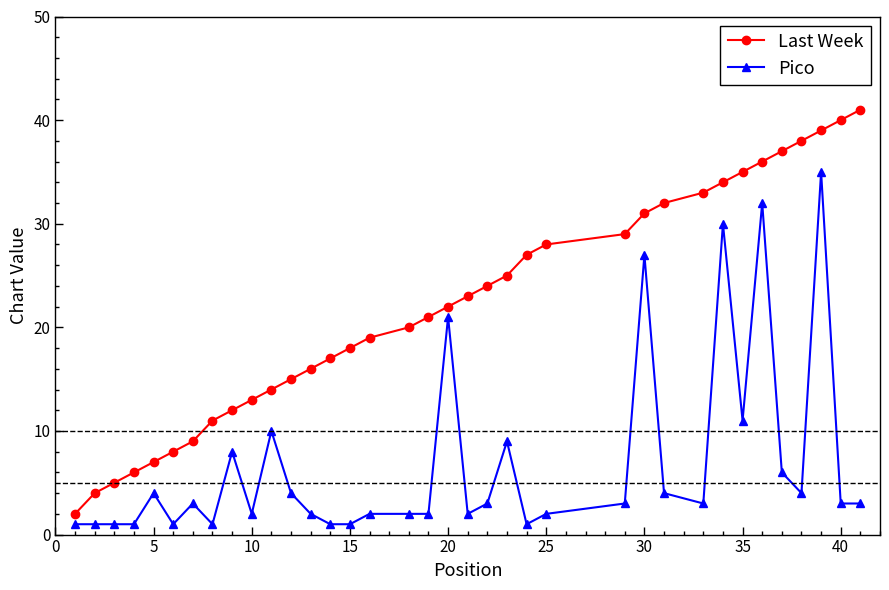

Is this an area chart (filled region under the line)?

No